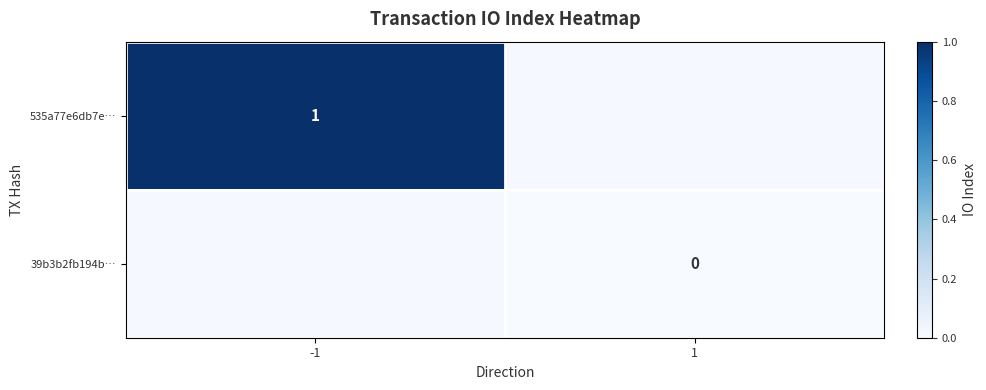

The value of 535a77e6db7e… at -1 is 1. True or false?

True